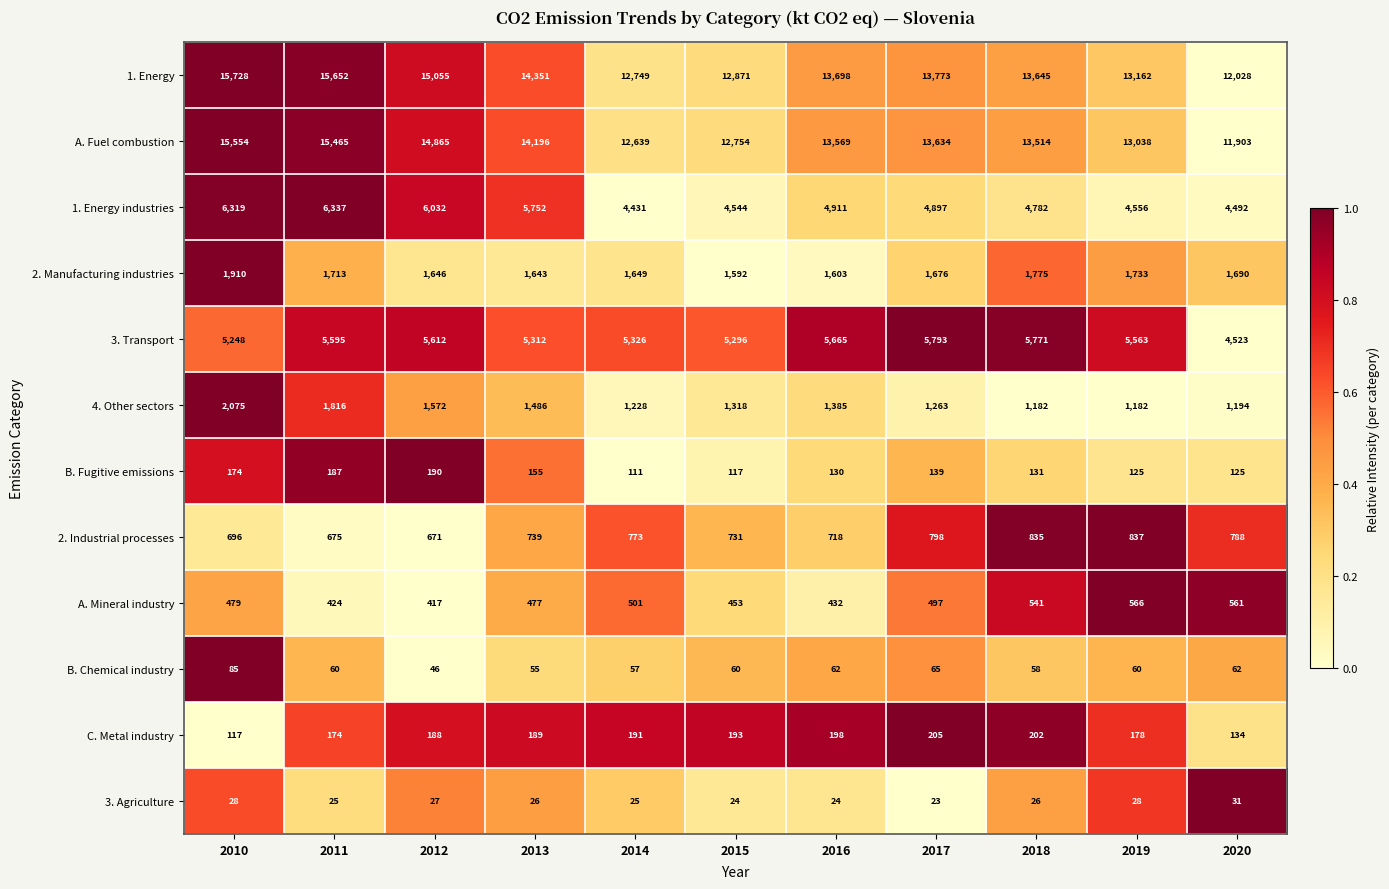

True or false: C. Metal industry has a value of 174 at 2011.

True